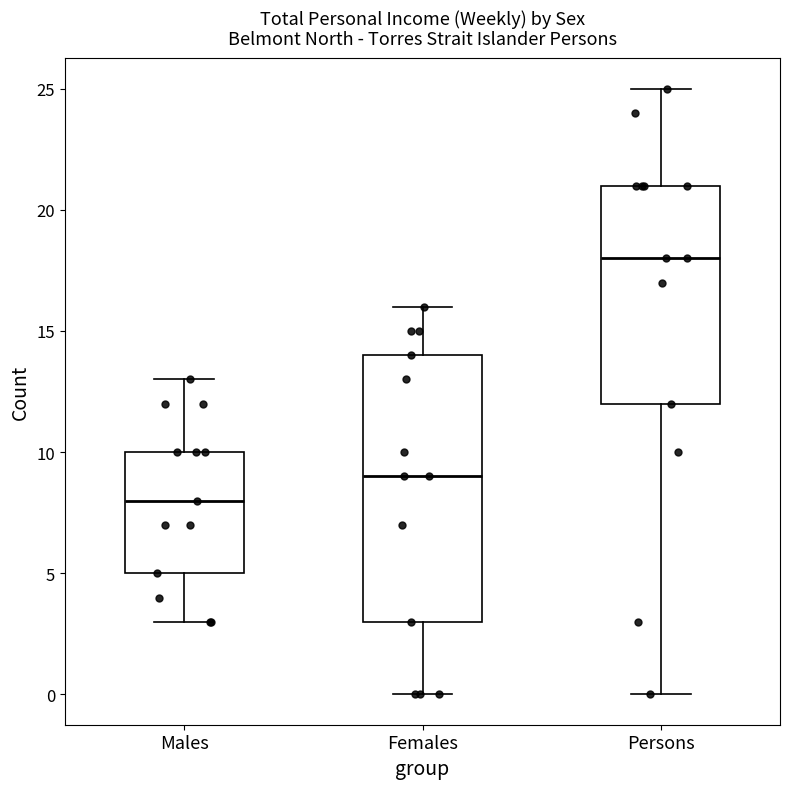

Reading left to right, transcribe this box plot: for each box, give where its median line is, the range the box spans, and where its two whiskers end, as read against the y-axis. The values are not printed on the chart, so give them approximately, as read against the axis.

Males: median 8, box 5 to 10, whiskers 3 to 13
Females: median 9, box 3 to 14, whiskers 0 to 16
Persons: median 18, box 12 to 21, whiskers 0 to 25